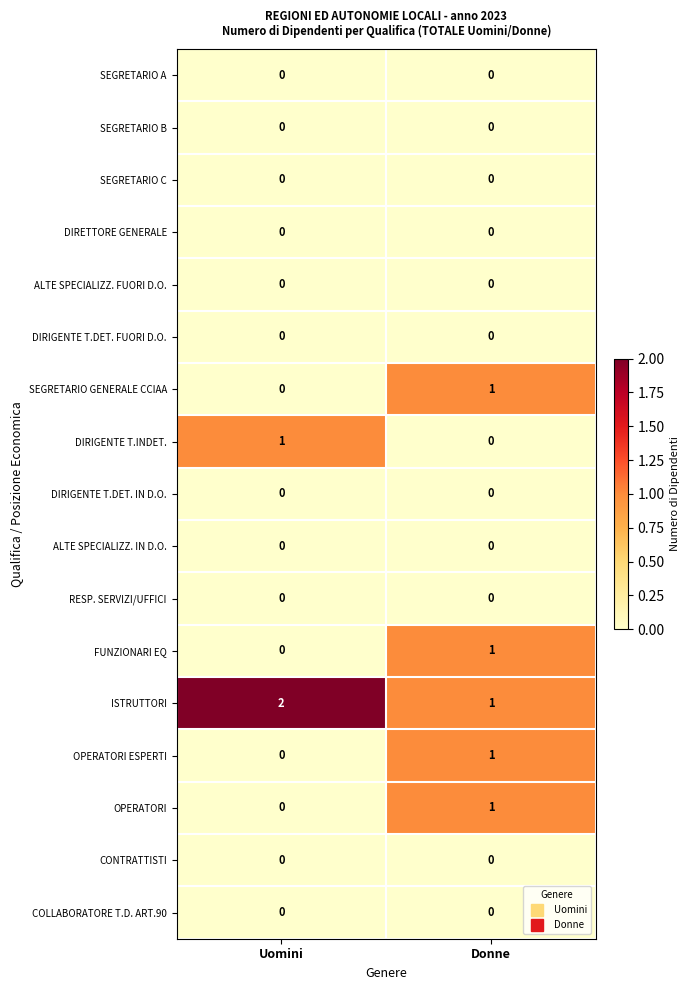

The CONTRATTISTI series shows 0 at Uomini. True or false?

True